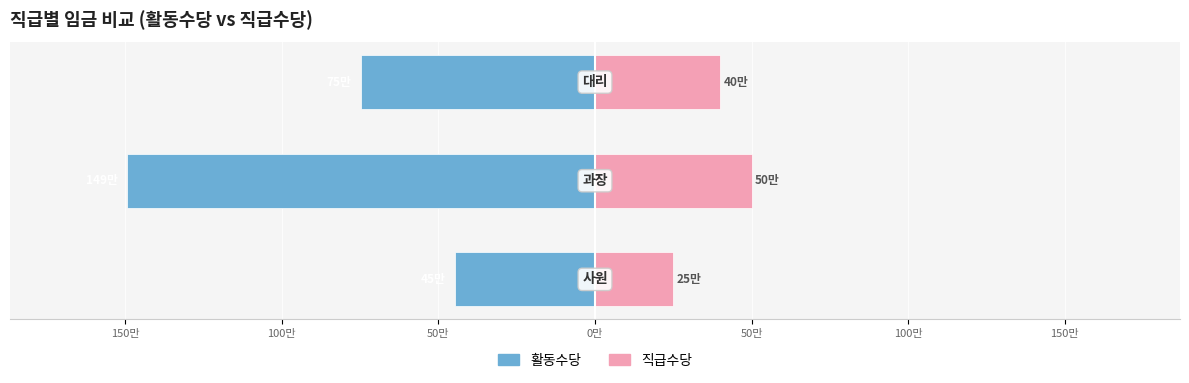

Reading right to left, list all the values displayed in this chart.

활동수당: -747000.5	-1494000.5	-448200.0
직급수당: 400000.0	500000.0	250000.0